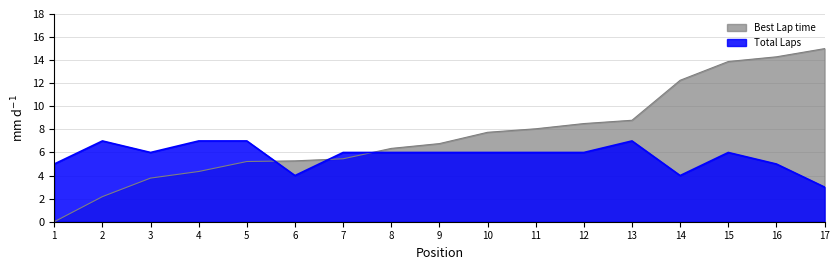

Rank the series by their average value, from highest to lowest.

Best Lap time, Total Laps